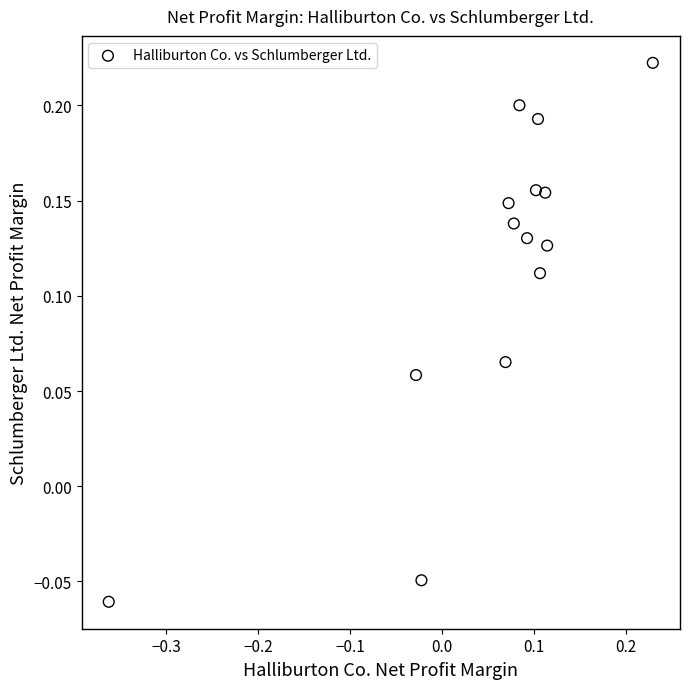

What is the range of X values (max minus min)?

0.6